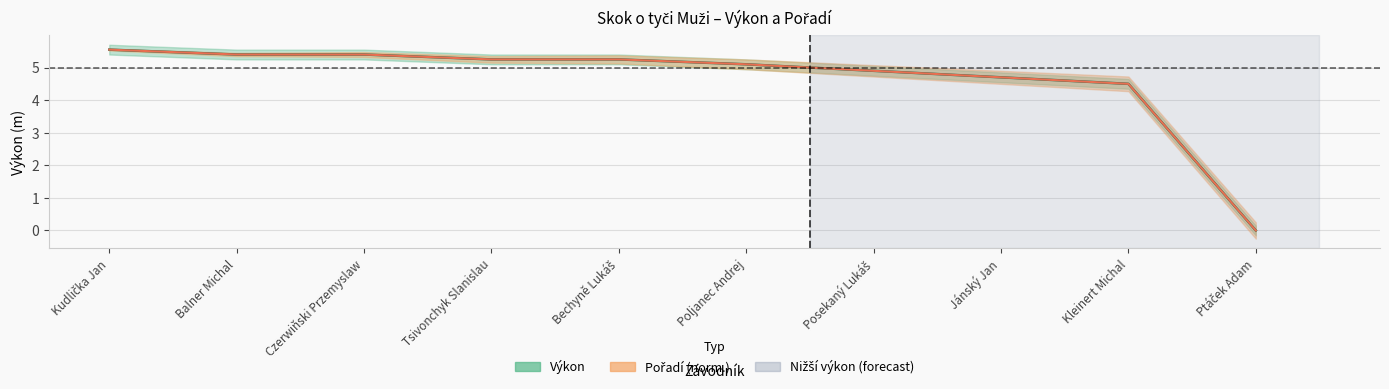

At which label does the data first exceed 5?

Kudlička Jan